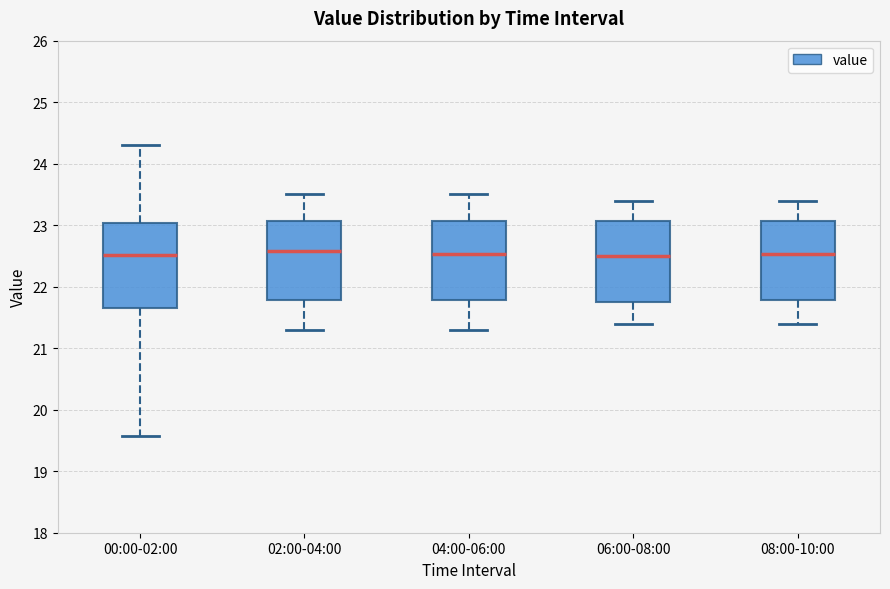

Reading left to right, transcribe this box plot: for each box, give where its median line is, the range the box spans, and where its two whiskers end, as read against the y-axis. The values are not printed on the chart, so give them approximately, as read against the axis.

00:00-02:00: median 22.5, box 21.7 to 23.0, whiskers 19.6 to 24.3
02:00-04:00: median 22.6, box 21.8 to 23.1, whiskers 21.3 to 23.5
04:00-06:00: median 22.5, box 21.8 to 23.1, whiskers 21.3 to 23.5
06:00-08:00: median 22.5, box 21.8 to 23.1, whiskers 21.4 to 23.4
08:00-10:00: median 22.5, box 21.8 to 23.1, whiskers 21.4 to 23.4